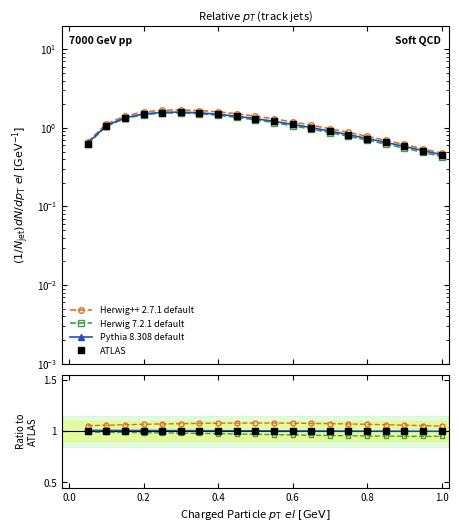

What position from the left is 1.0?

6